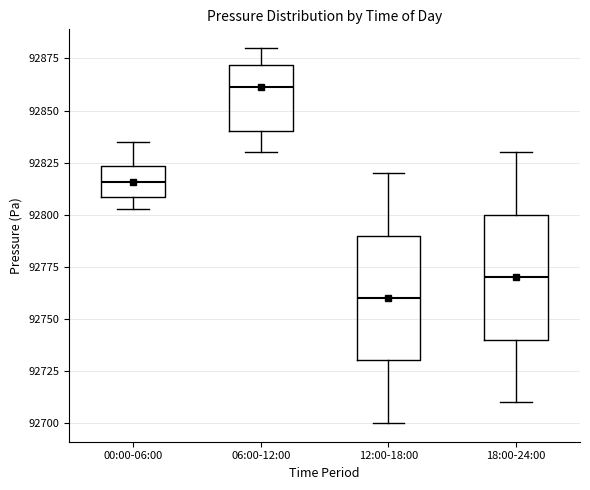

Where is the upper edge of the box for 12:00-18:00 on the y-axis? The values are not printed on the chart, so give them approximately, as read against the axis.

92790